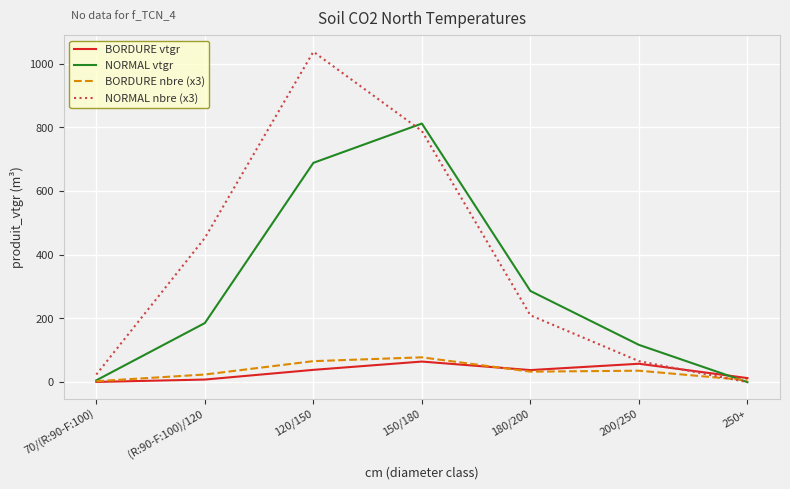

List the labels in order of NORMAL nbre (x3) value, smallest first.

250+, 70/(R:90-F:100), 200/250, 180/200, (R:90-F:100)/120, 150/180, 120/150